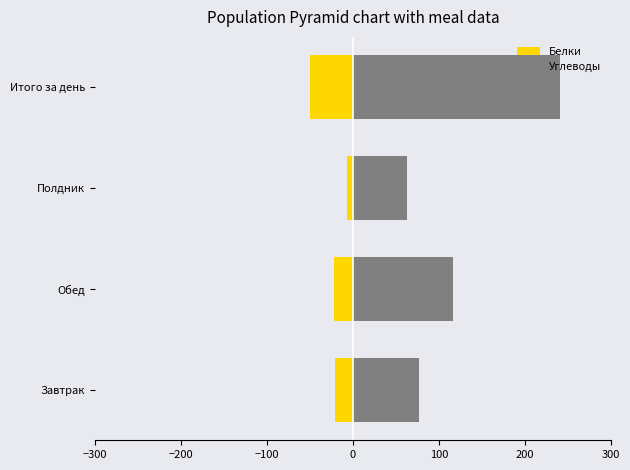

What is the value of the Белки bar at the 4th from the left?

-49.8